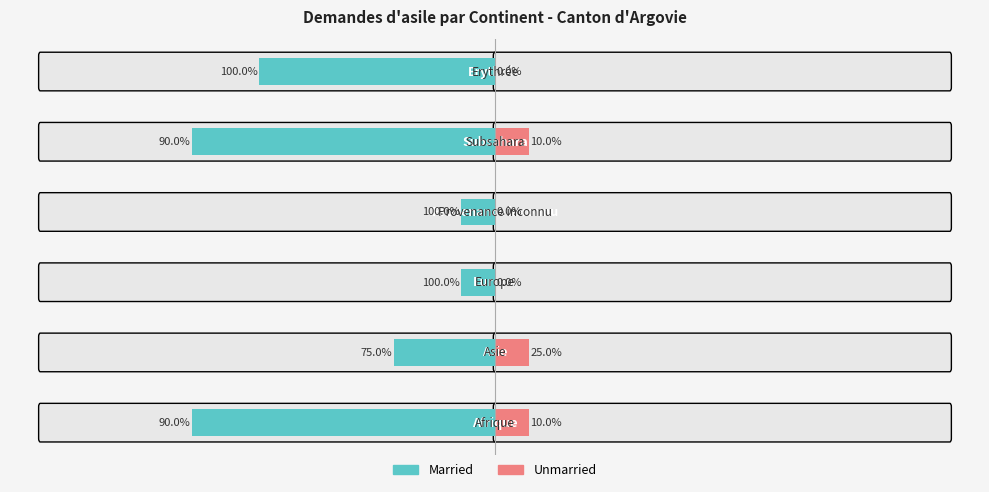

What is the value of the Unmarried bar at the 1st from the left?

1